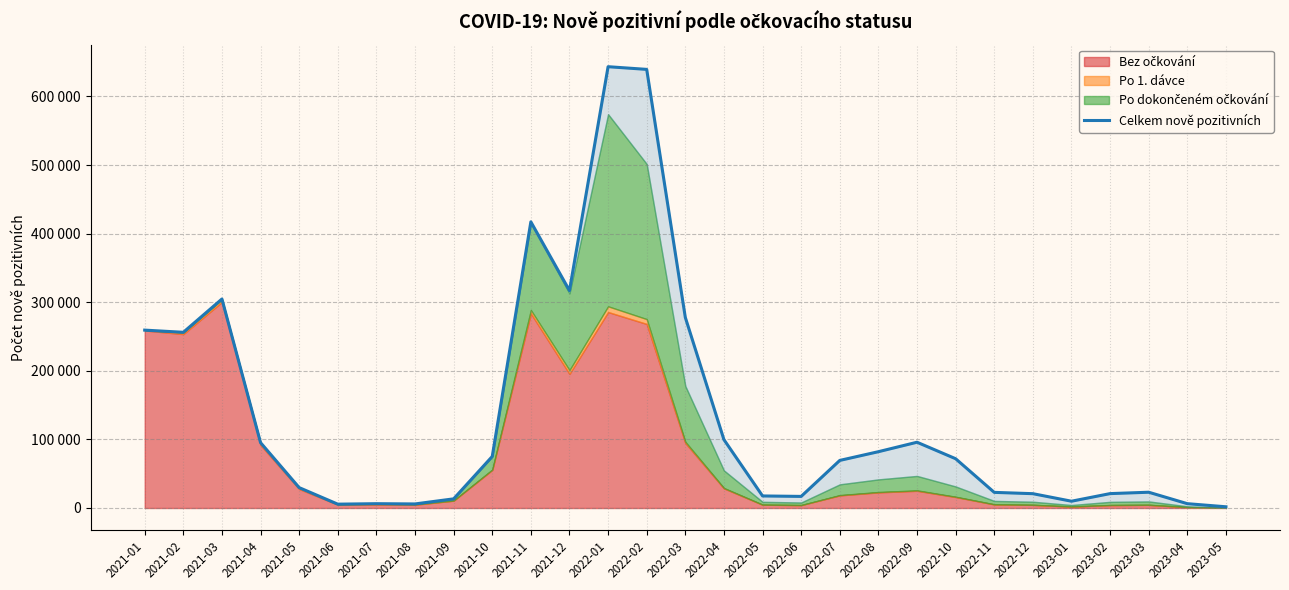

List the labels in order of value, smallest first.

2023-05, 2021-06, 2021-08, 2021-07, 2023-04, 2023-01, 2021-09, 2022-06, 2022-05, 2022-12, 2023-02, 2022-11, 2023-03, 2021-05, 2022-07, 2022-10, 2021-10, 2022-08, 2021-04, 2022-09, 2022-04, 2021-02, 2021-01, 2022-03, 2021-03, 2021-12, 2021-11, 2022-02, 2022-01